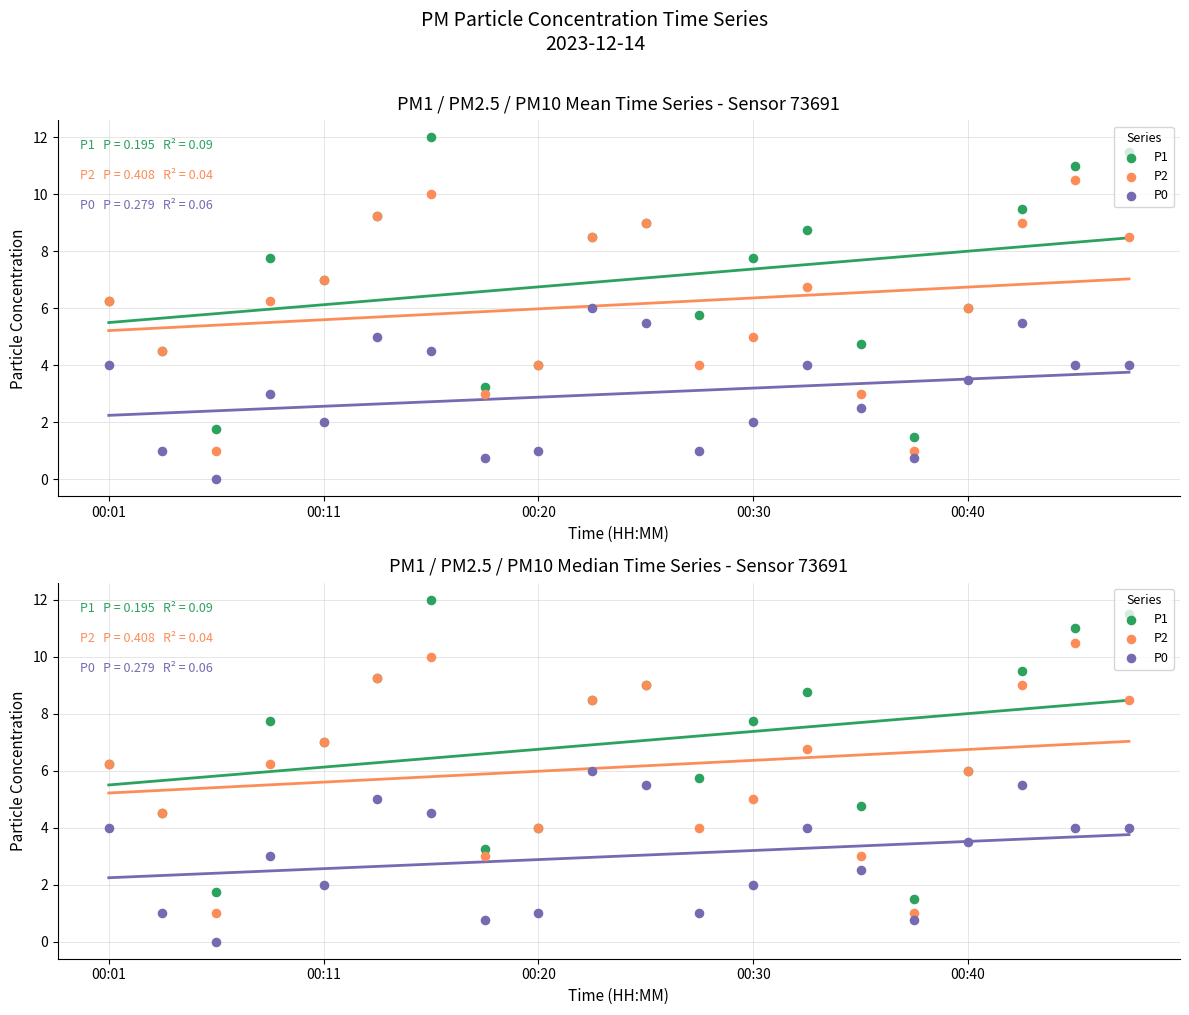

At which category is the sum across all series the highest?

00:15